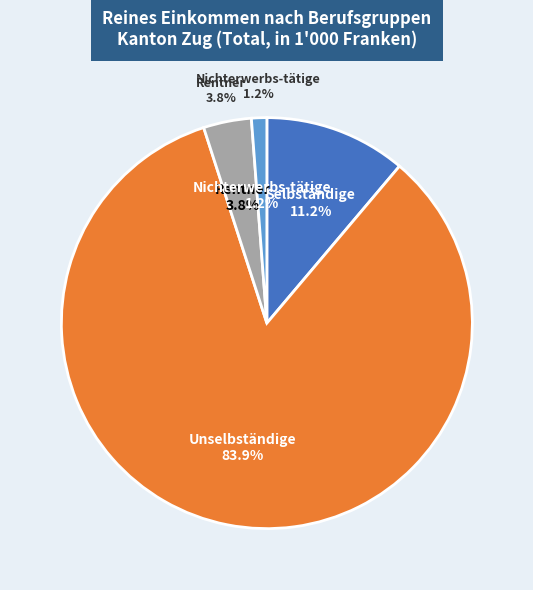

Is Selbständige the majority of the pie?

No